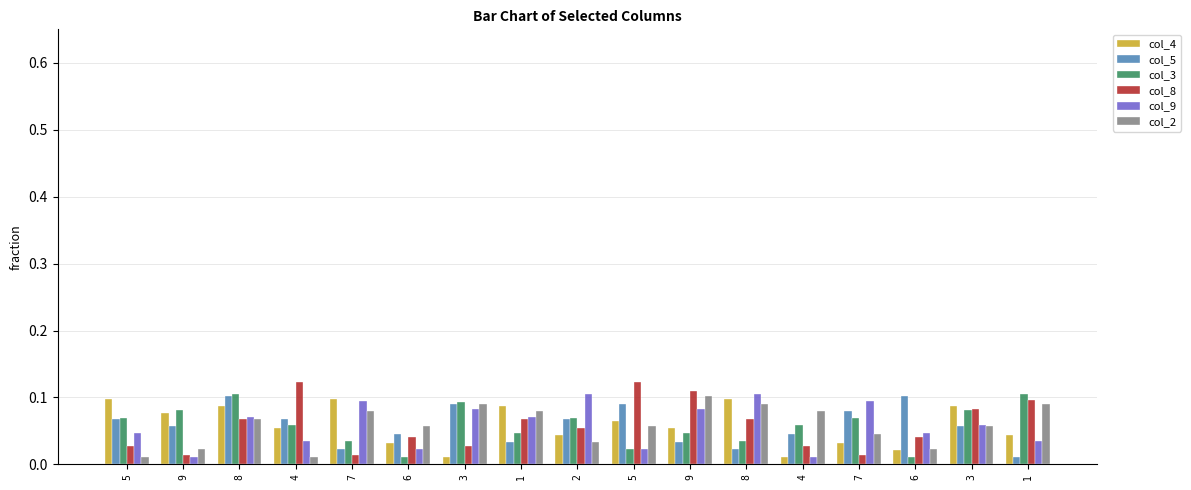

What is the sum of all col_2 values?

1.0